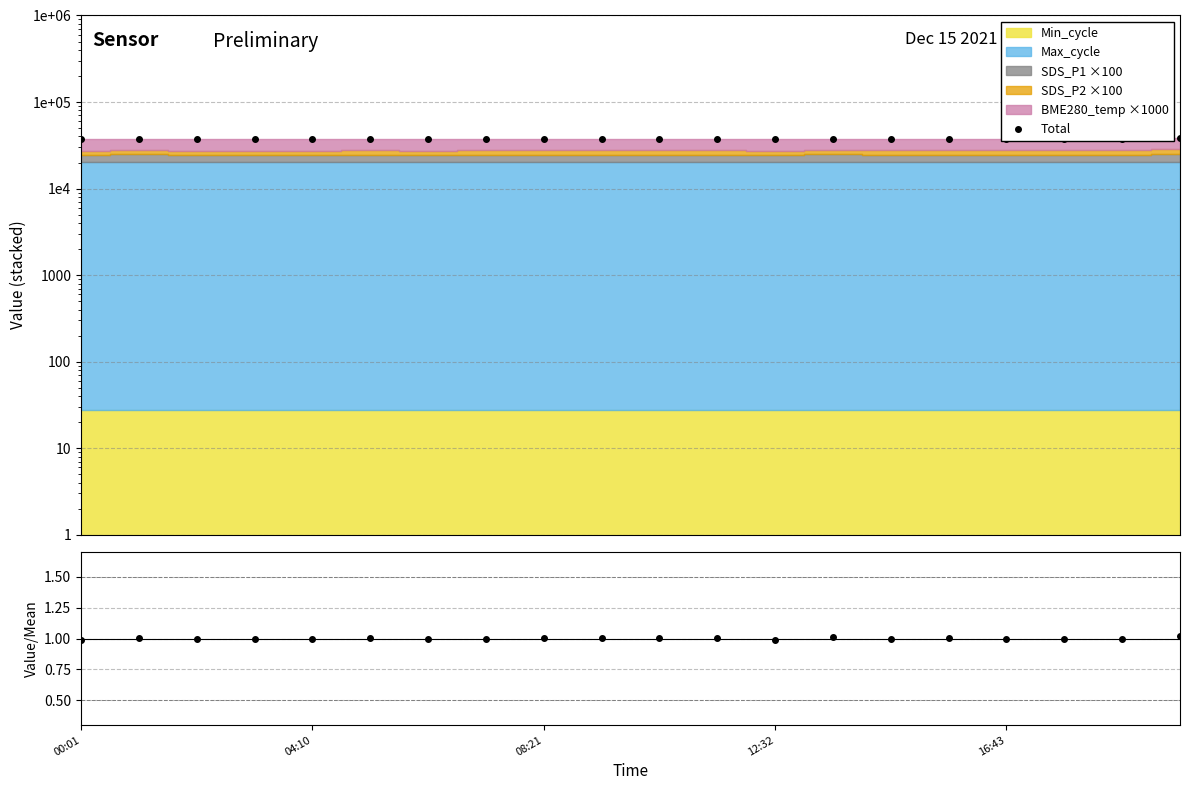

Rank the categories by value from lowest to highest.

00:01, 12, 6, 16:43, 08:21, 16, 12:32, 17, 18, 7, 14, 10, 9, 8, 5, 15, 11, 04:10, 13, 19